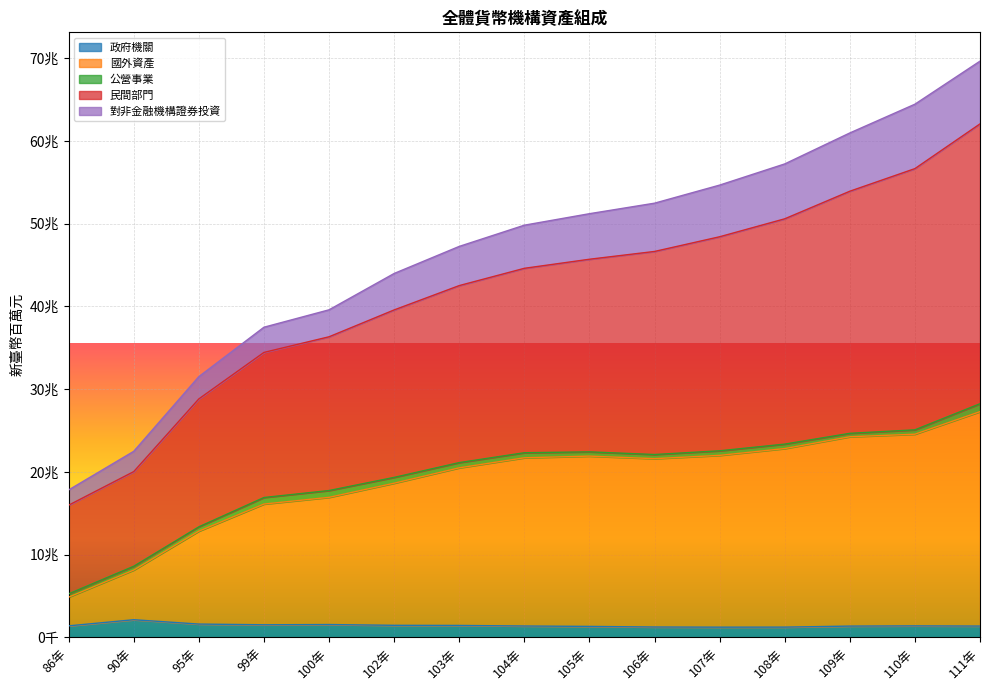

True or false: 國外資產 and 政府機關 cross at least once.

False